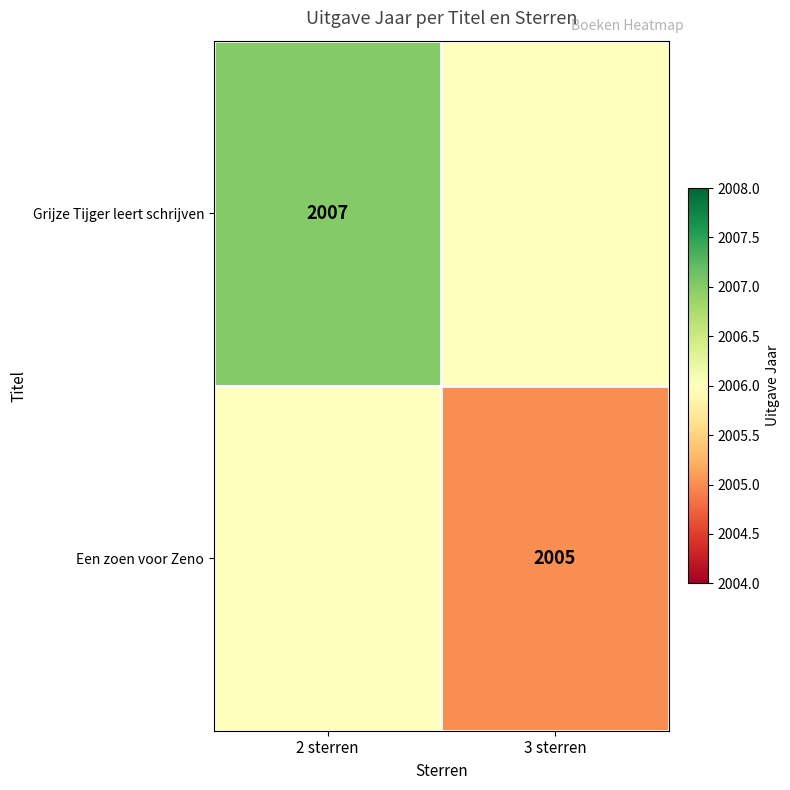

True or false: Grijze Tijger leert schrijven has a value of 3061 at 2 sterren.

False